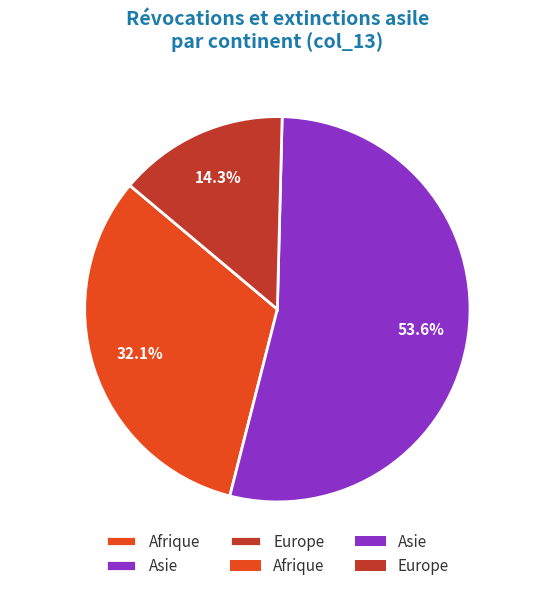

What is the majority slice?

Asie